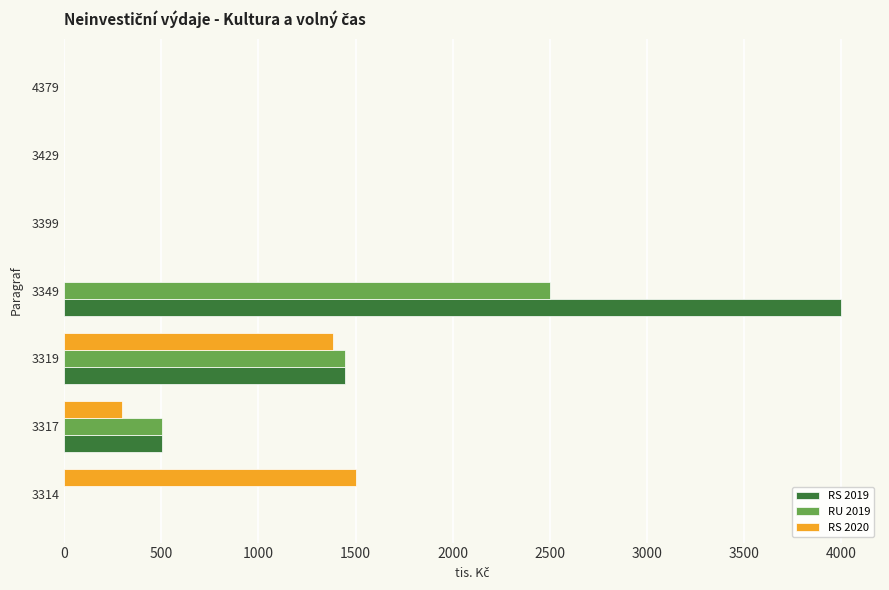

Is it true that RS 2020 equals 1500 at 3314?

True